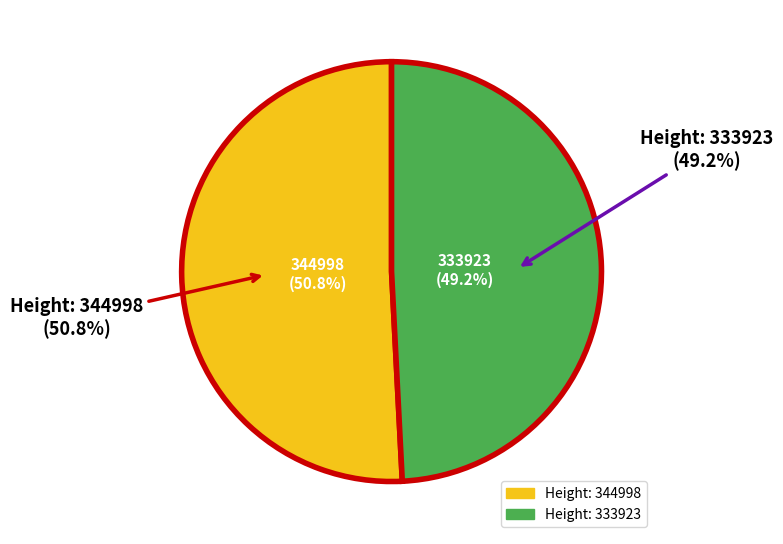

Is 333923 the majority of the pie?

No